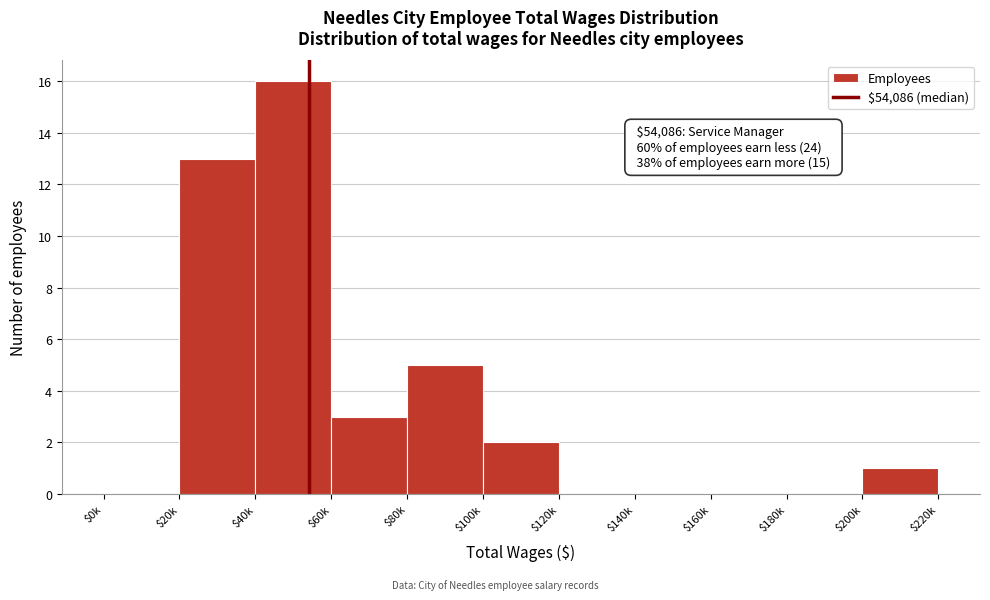

What is the sum of all values?

40